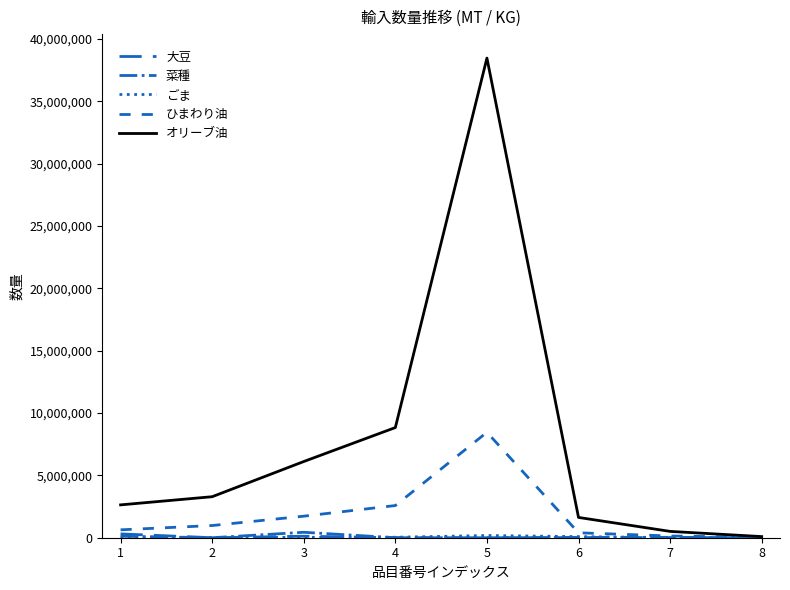

True or false: ひまわり油 and 菜種 cross at least once.

False